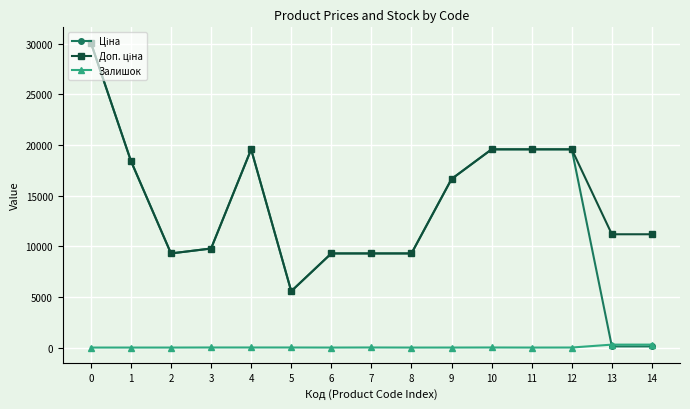

The value of Залишок at 0 is 0.0. True or false?

True